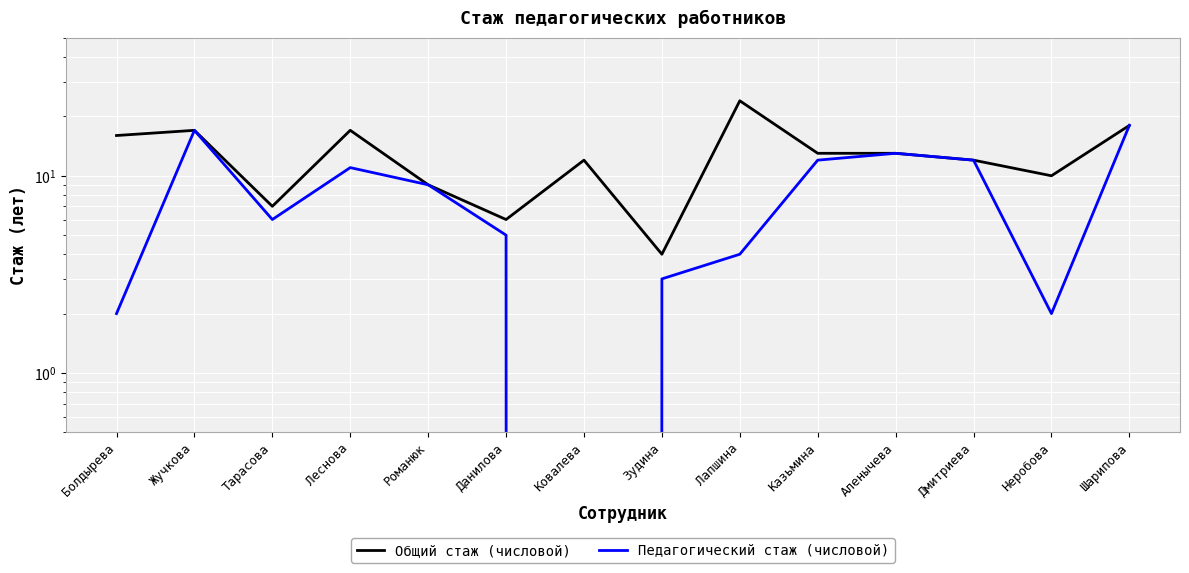

Is this an area chart (filled region under the line)?

No